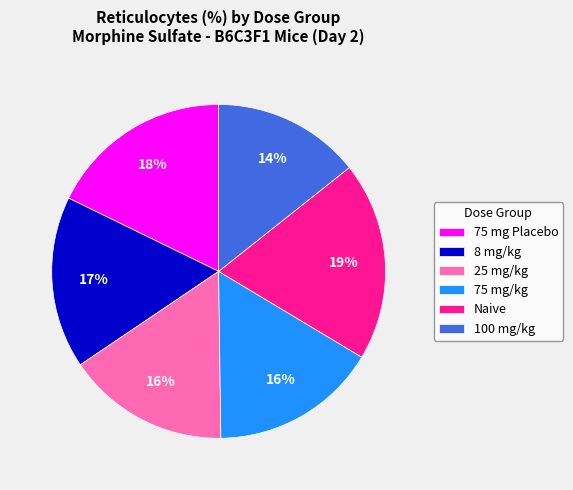

Which slice is the largest?

Naive